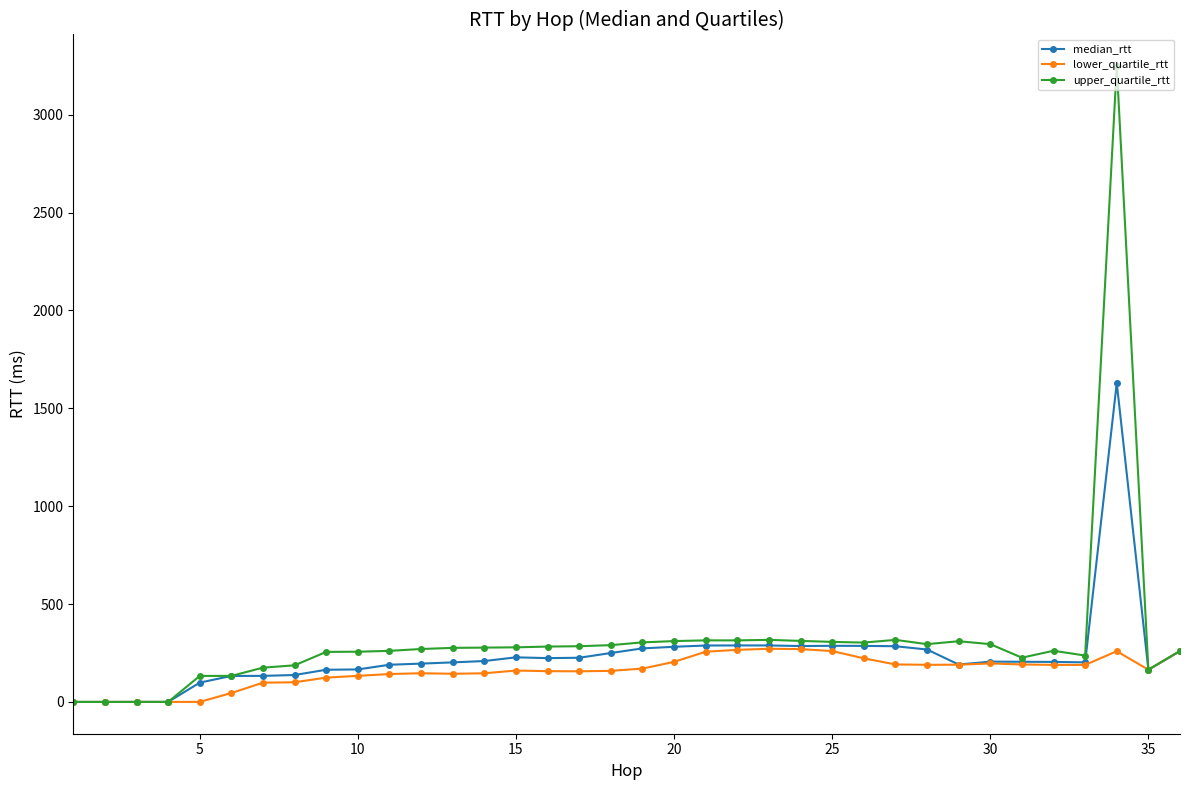

What is the value of the upper_quartile_rtt point at the 6th from the left?

133.2